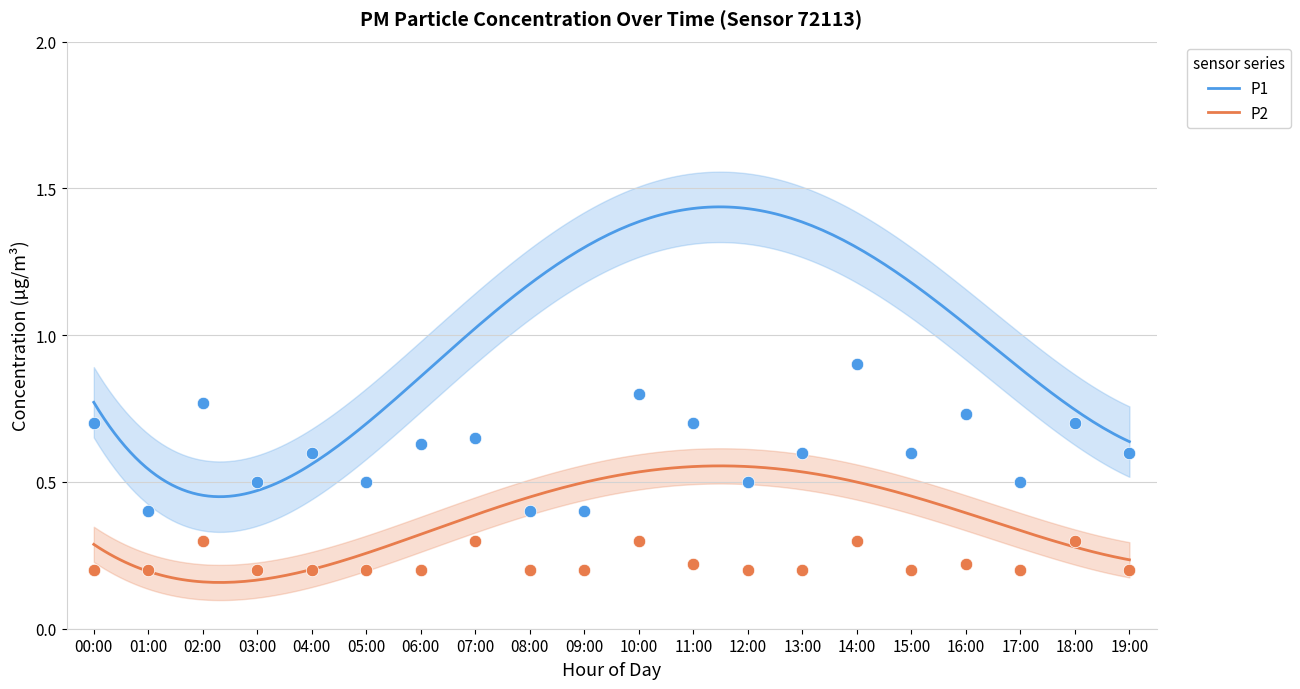

At how many categories does at least one series exceed 0?

20